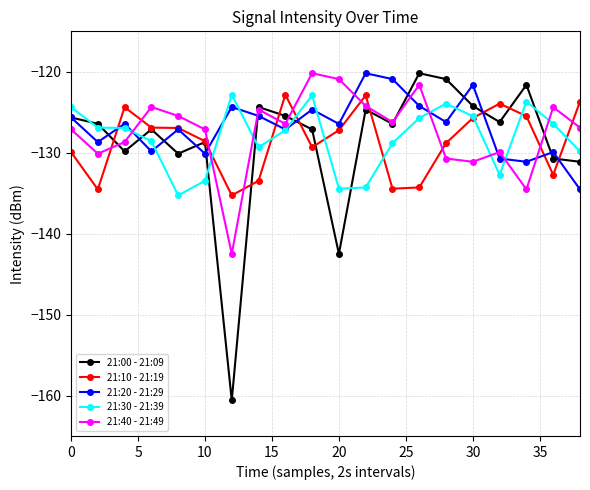

Does the chart display data point markers on the line(s)?

Yes